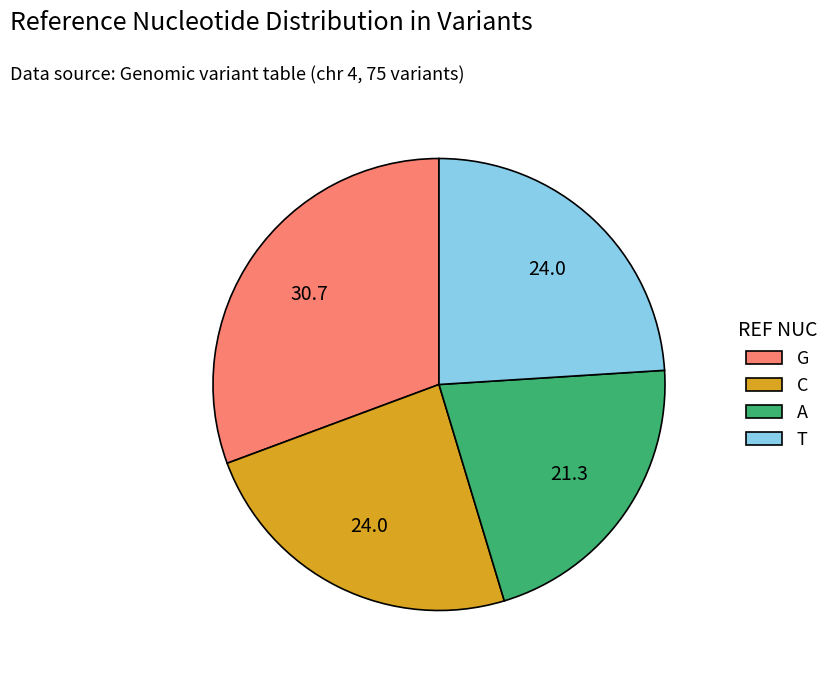

Is the sum of C and A greater than half?

No